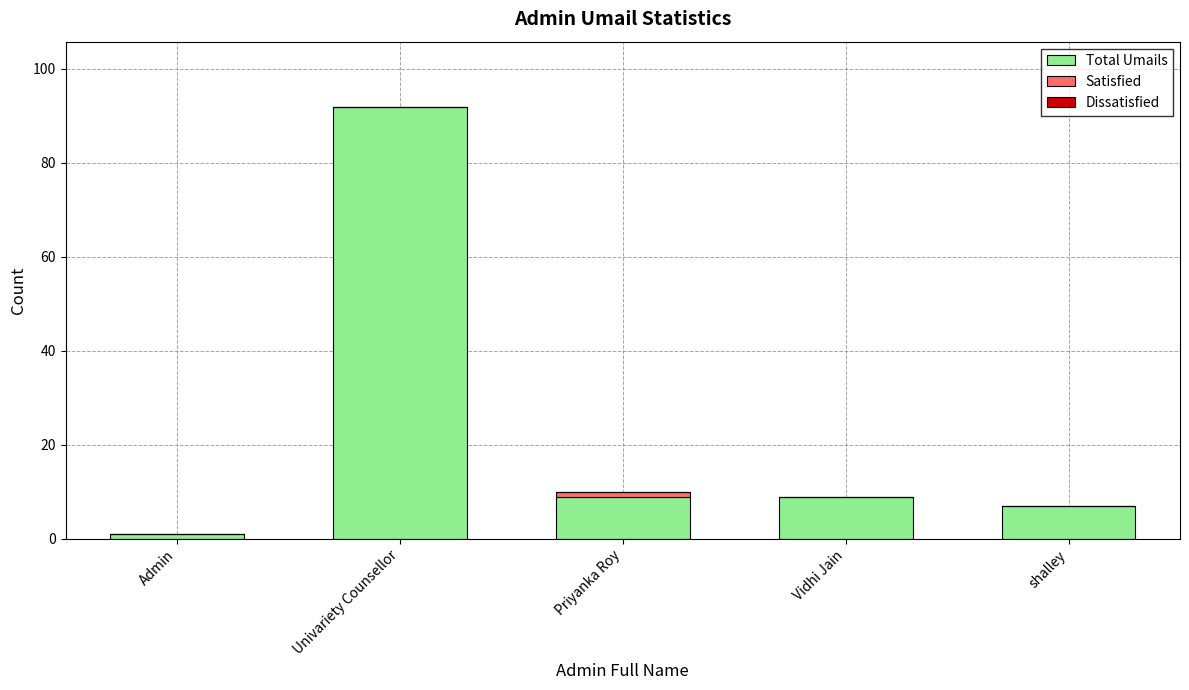

What is the total value across all series at Vidhi Jain?

9